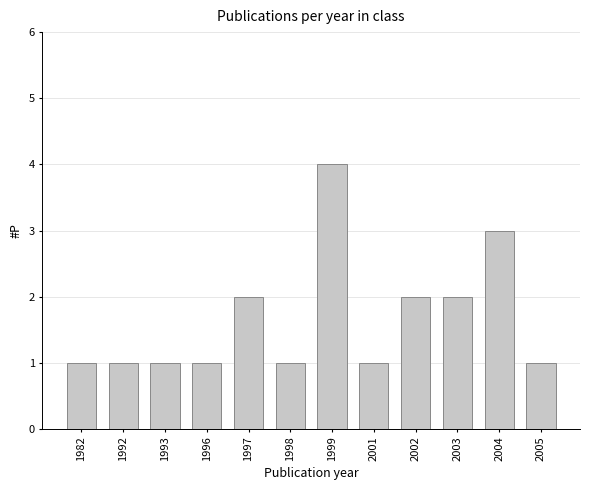

Reading left to right, list all the values displayed in this chart.

1982=1	1992=1	1993=1	1996=1	1997=2	1998=1	1999=4	2001=1	2002=2	2003=2	2004=3	2005=1